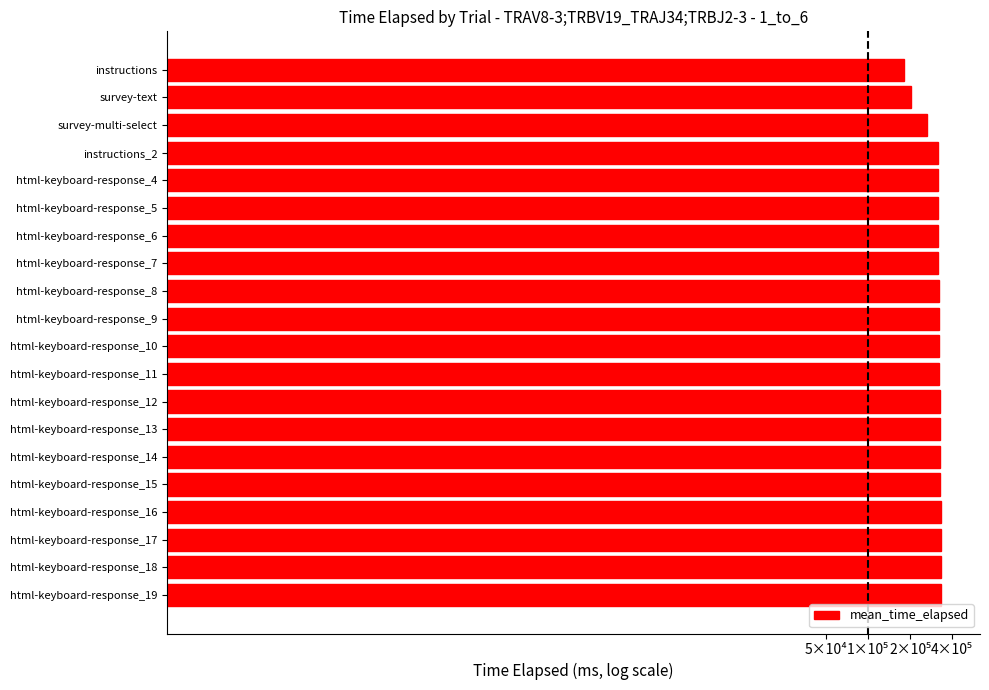

How many values are between 5 and 6?

20